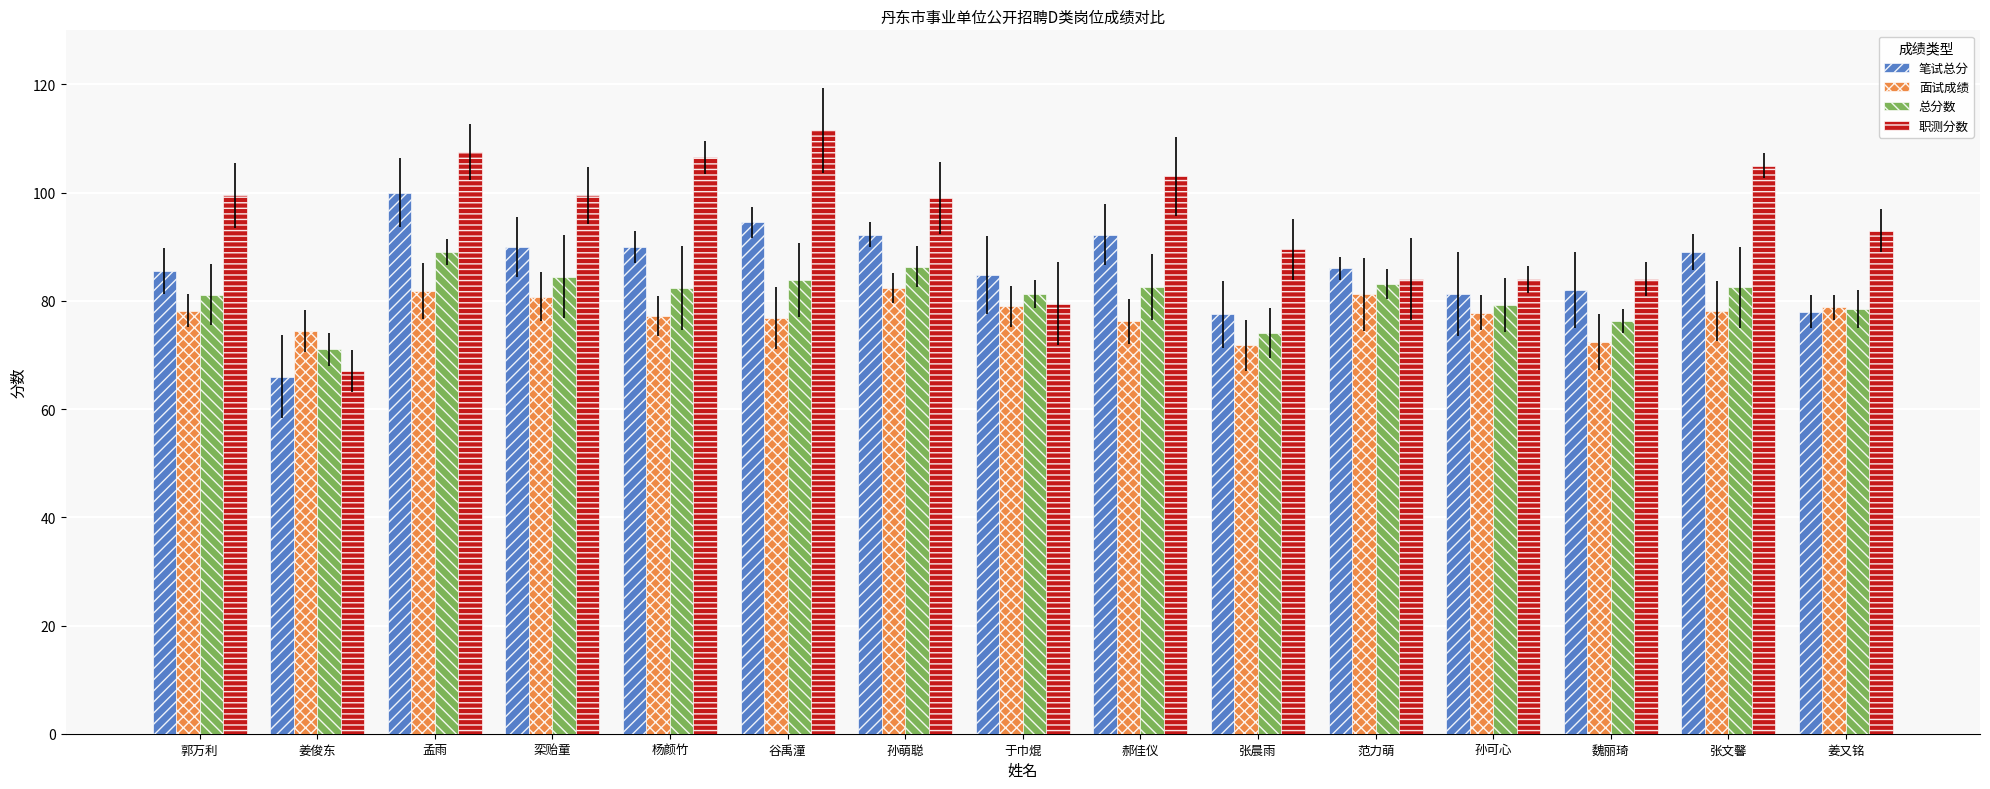

What is the sum of the 笔试总分 values at 杨颜竹 and 栾贻童?

180.0